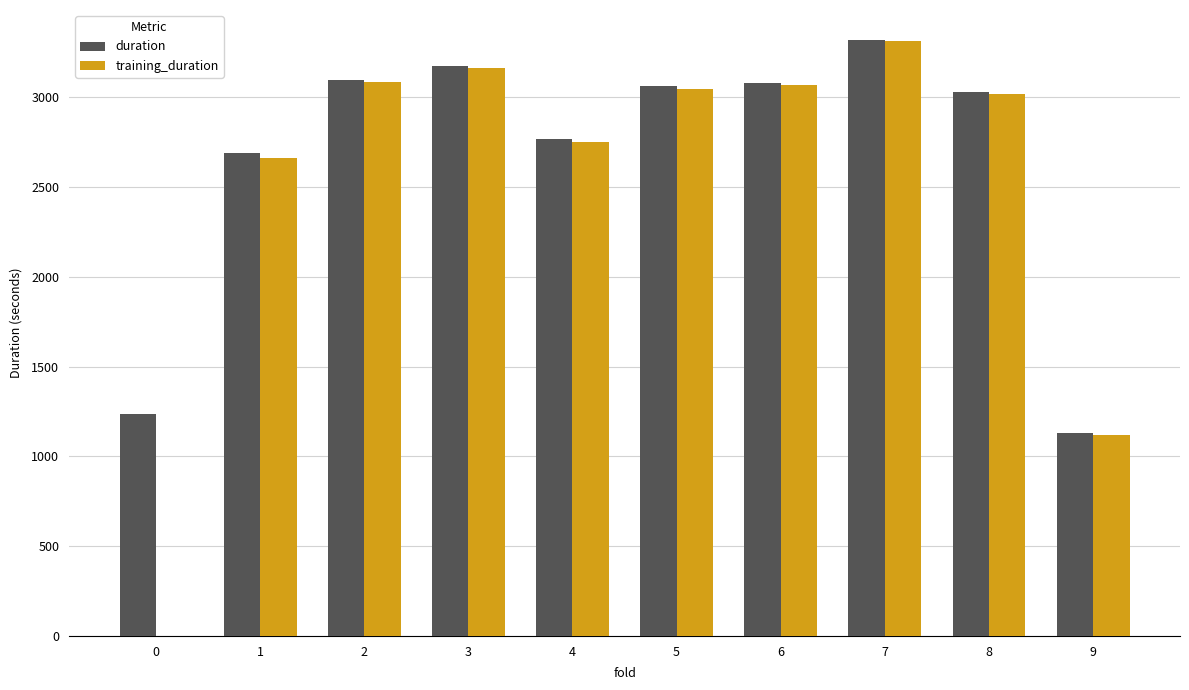

What is the difference between the duration values at 4 and 8?

257.8